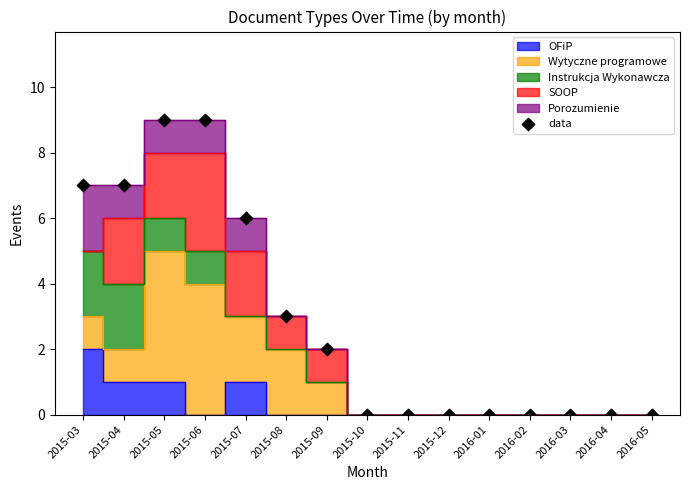

What is the range of Y values (max minus min)?

9